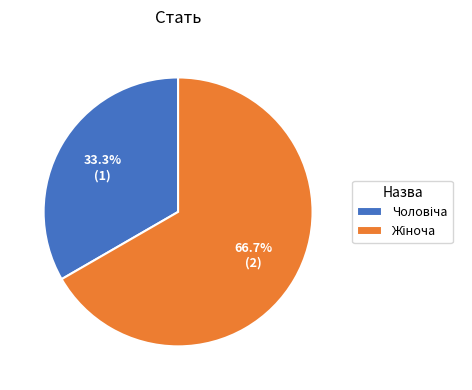

Does any single category account for the majority?

Yes